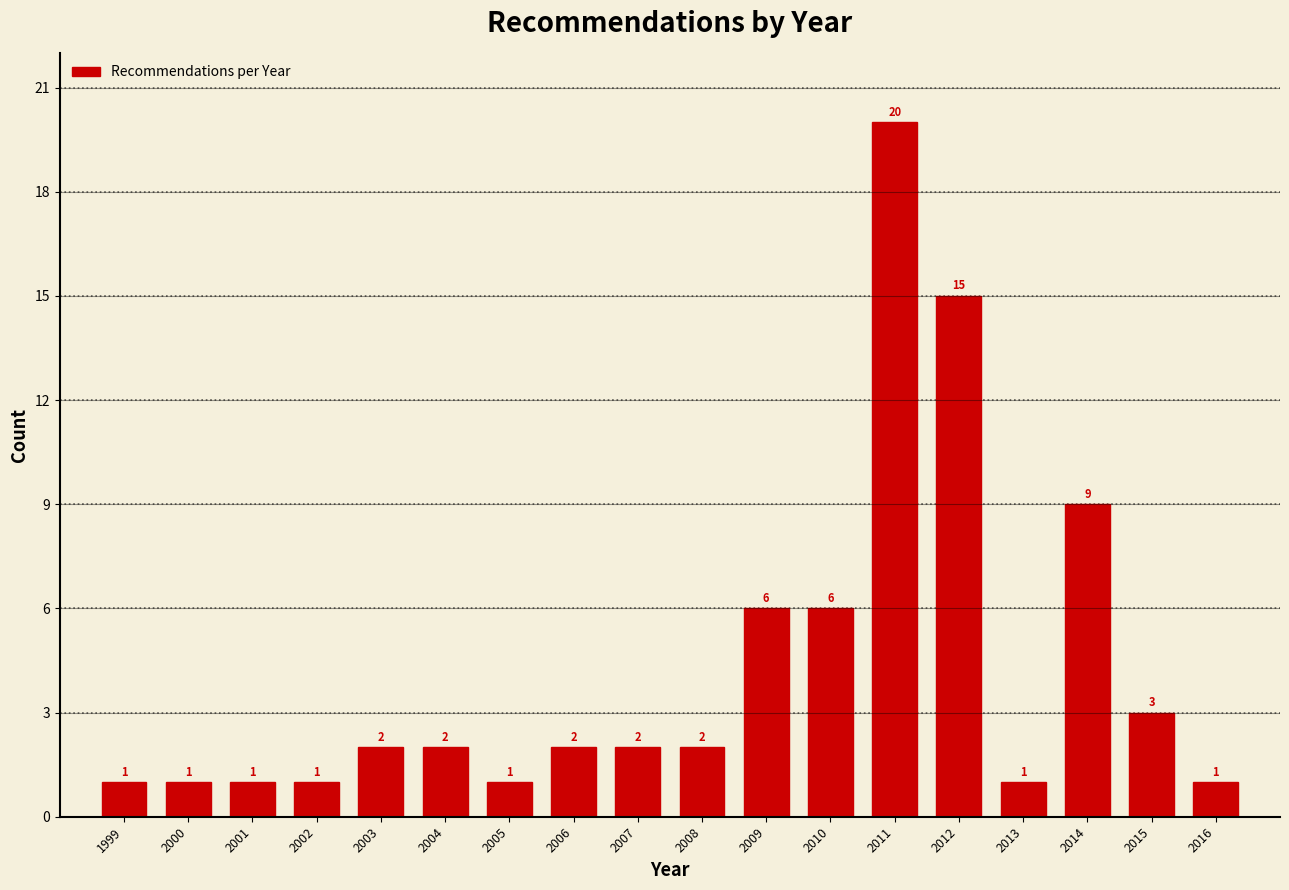

Reading left to right, what are all the values shown in this chart?

1	1	1	1	2	2	1	2	2	2	6	6	20	15	1	9	3	1